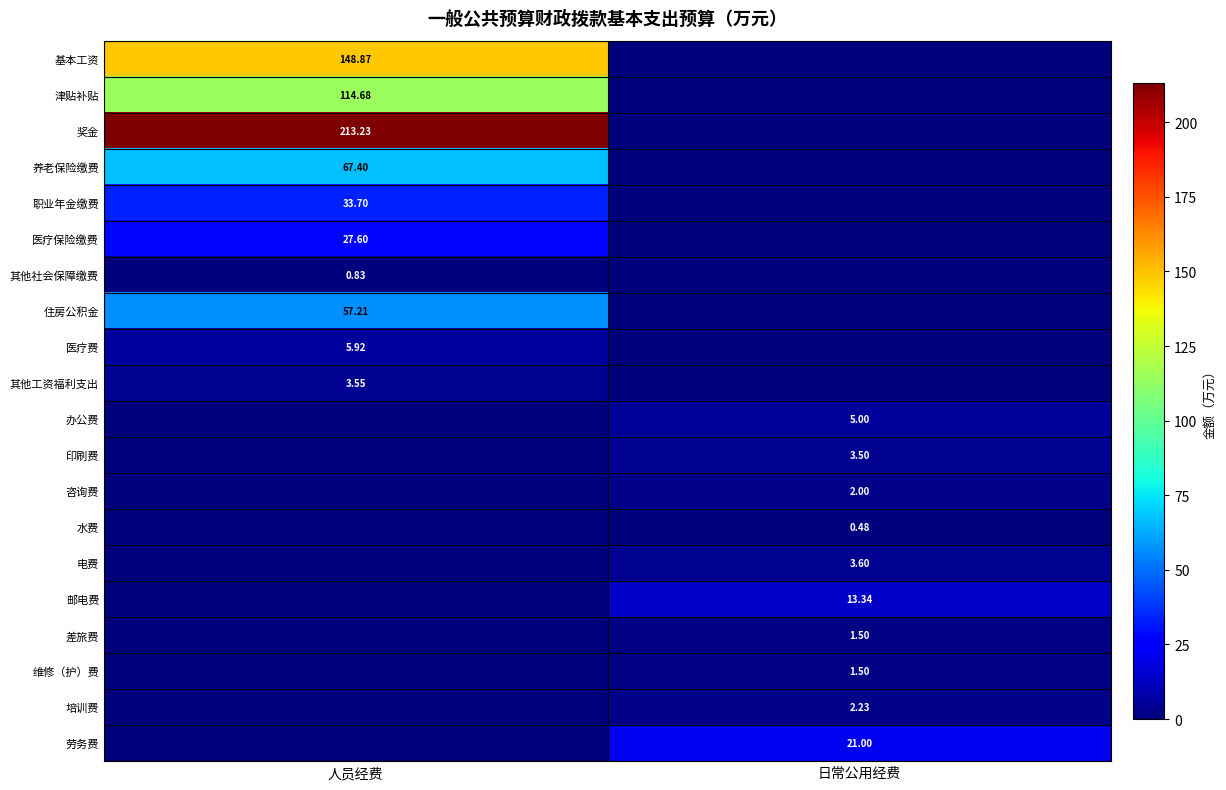

Is the value of 其他工资福利支出 at 日常公用经费 greater than the value of 水费 at 日常公用经费?

No